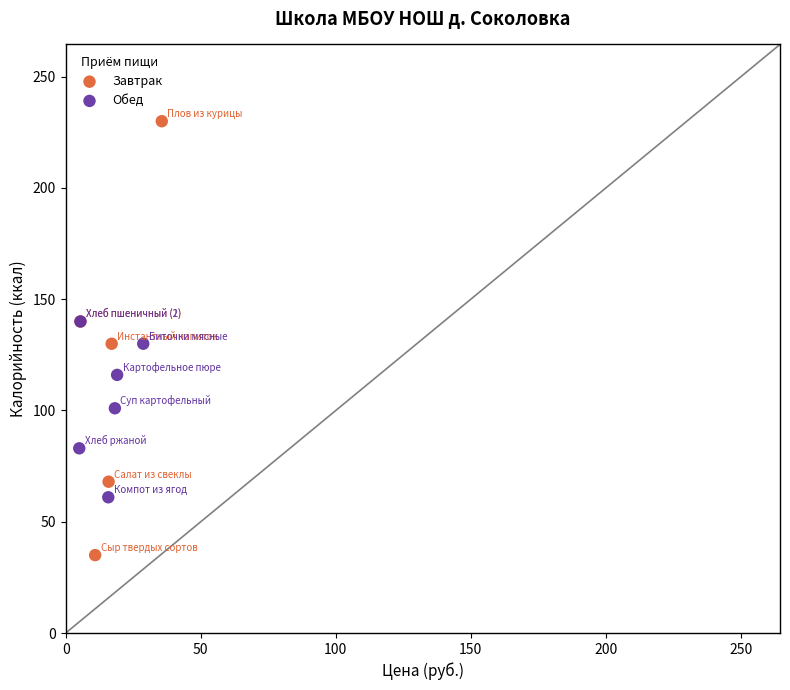

Which series contains the highest Y value?

Завтрак